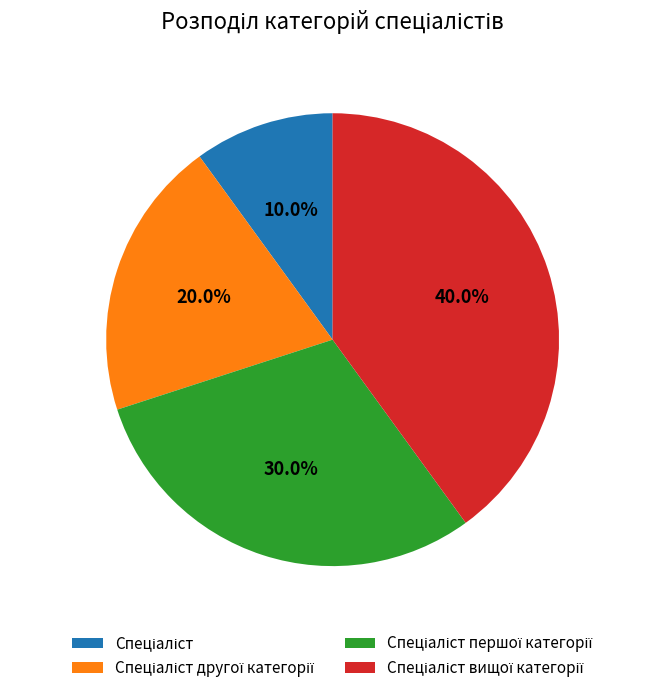

Does any single category account for the majority?

No